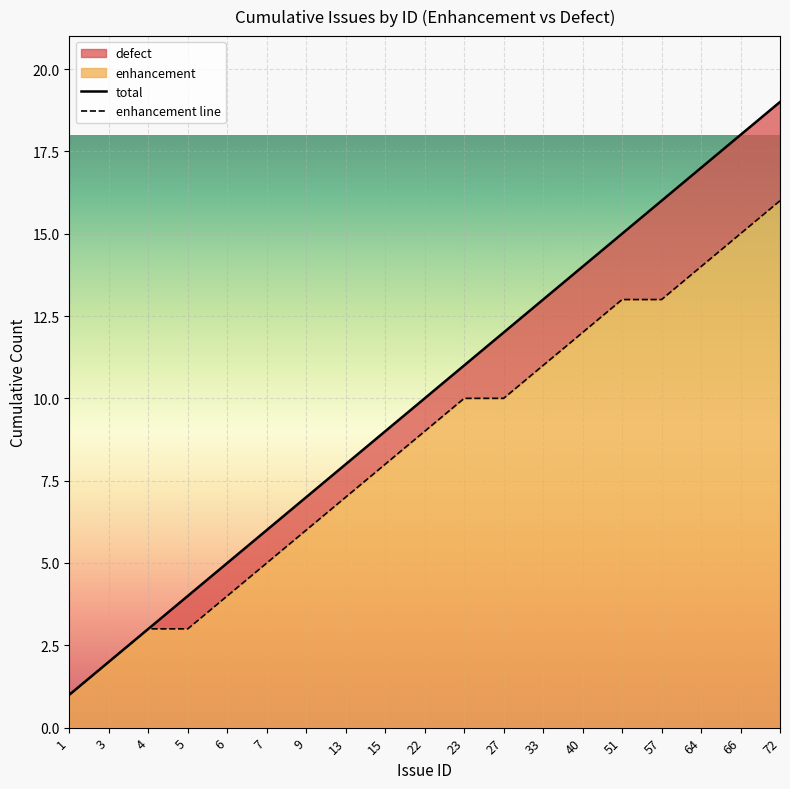

Between 6 and 7, which series saw the biggest shift?

enhancement